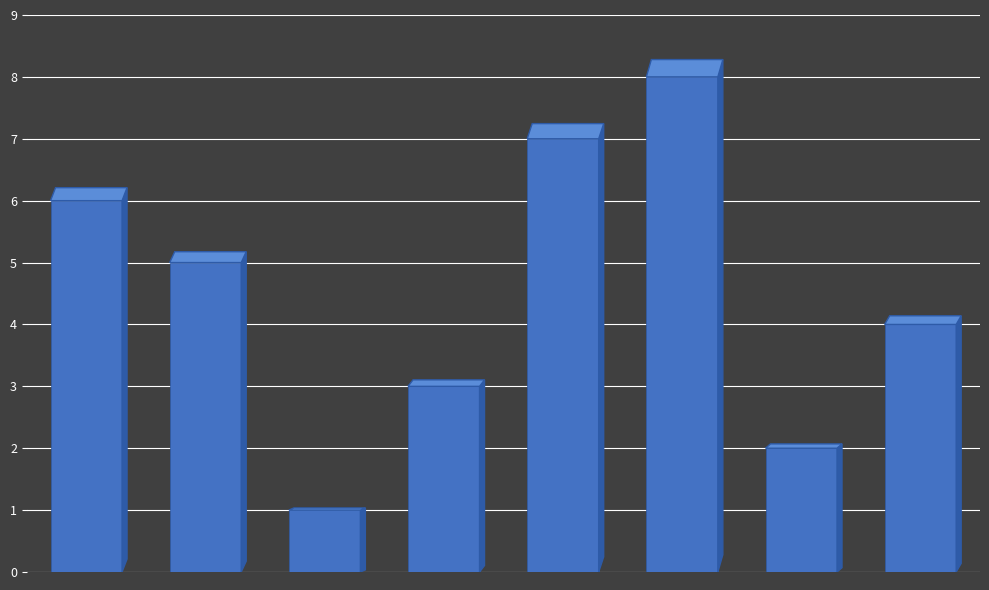

What is the sum of all values?

36